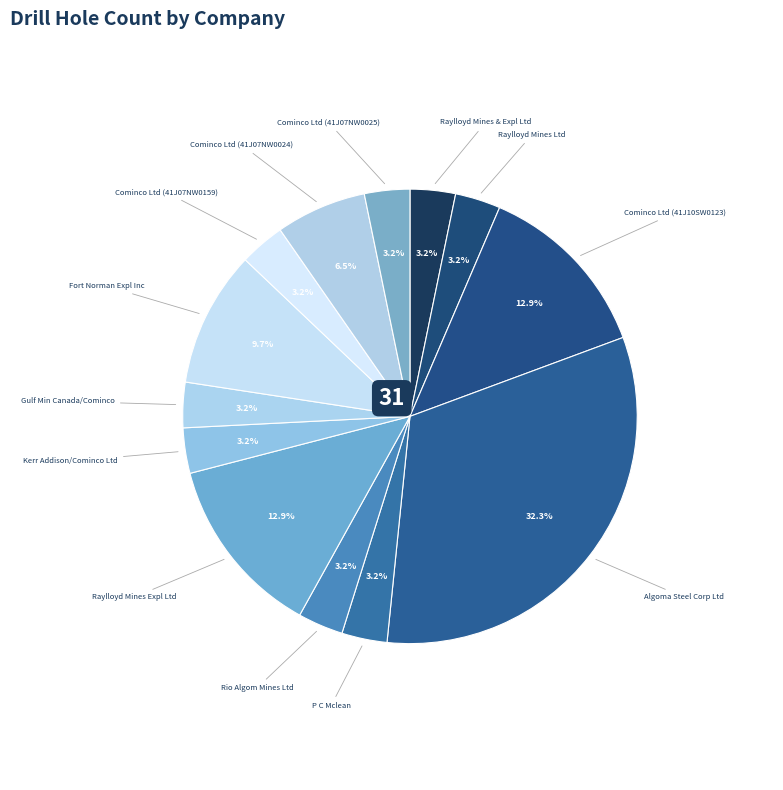

Count the number of slices in the pie.

13